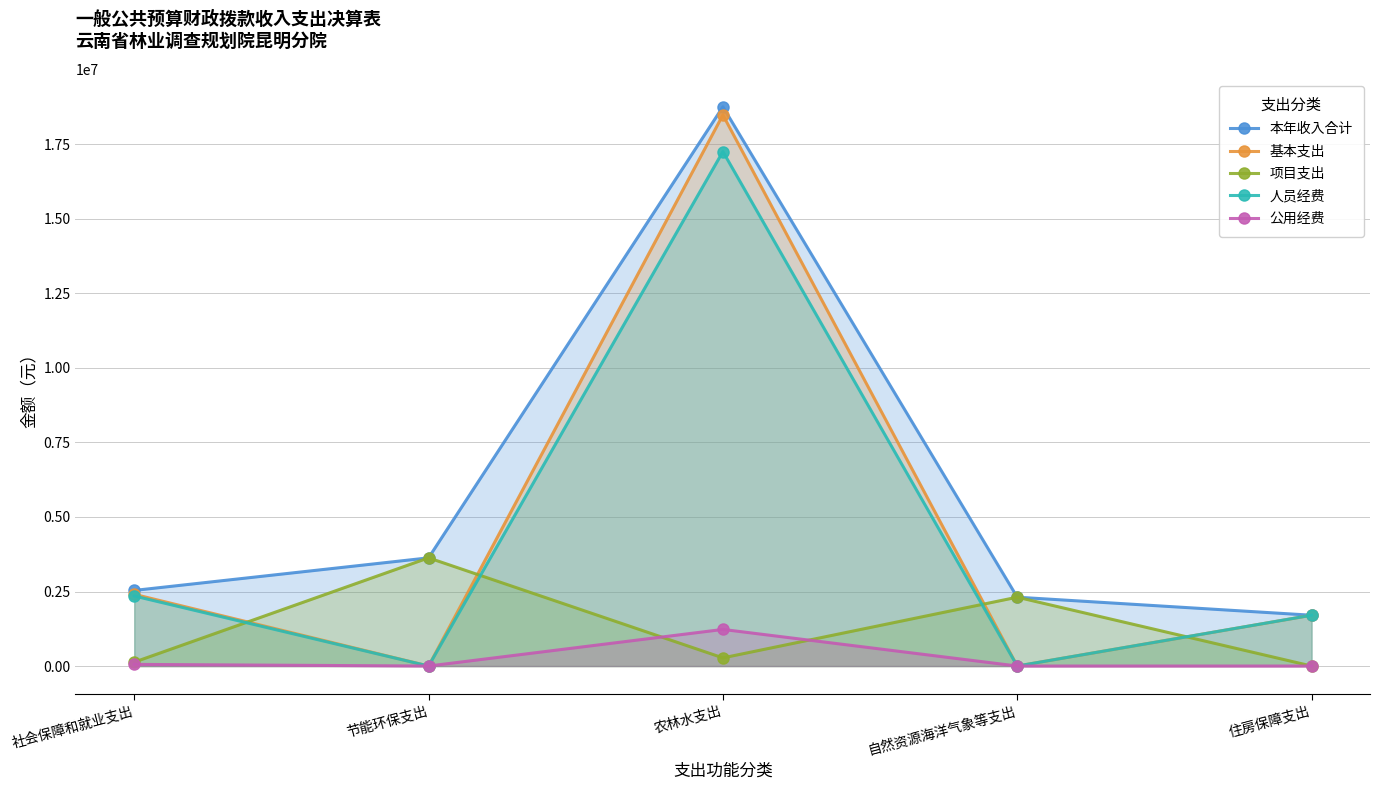

After their last crossing, which series has the higher values: 项目支出 or 基本支出?

基本支出